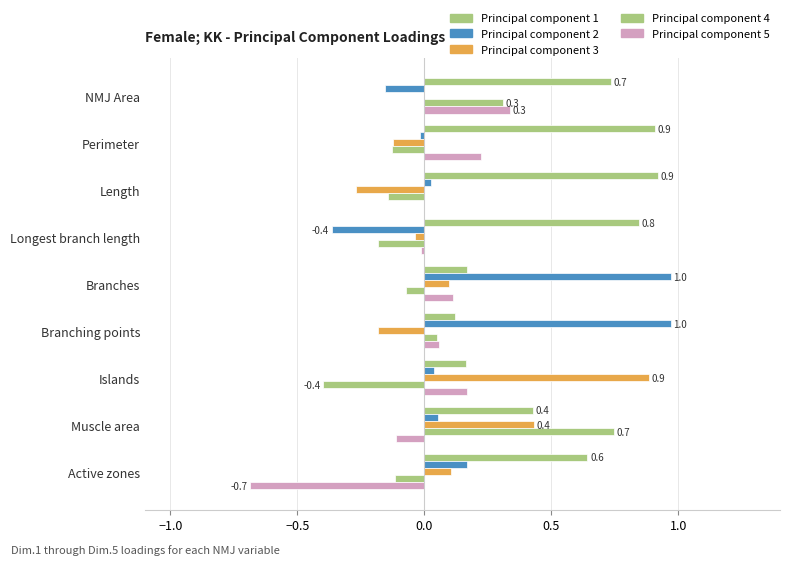

Reading left to right, list all the values displayed in this chart.

Principal component 1: 0.7	0.9	0.9	0.8	0.2	0.1	0.2	0.4	0.6
Principal component 2: -0.2	-0.0	0.0	-0.4	1.0	1.0	0.0	0.1	0.2
Principal component 3: -0.0	-0.1	-0.3	-0.0	0.1	-0.2	0.9	0.4	0.1
Principal component 4: 0.3	-0.1	-0.1	-0.2	-0.1	0.1	-0.4	0.7	-0.1
Principal component 5: 0.3	0.2	-0.0	-0.0	0.1	0.1	0.2	-0.1	-0.7